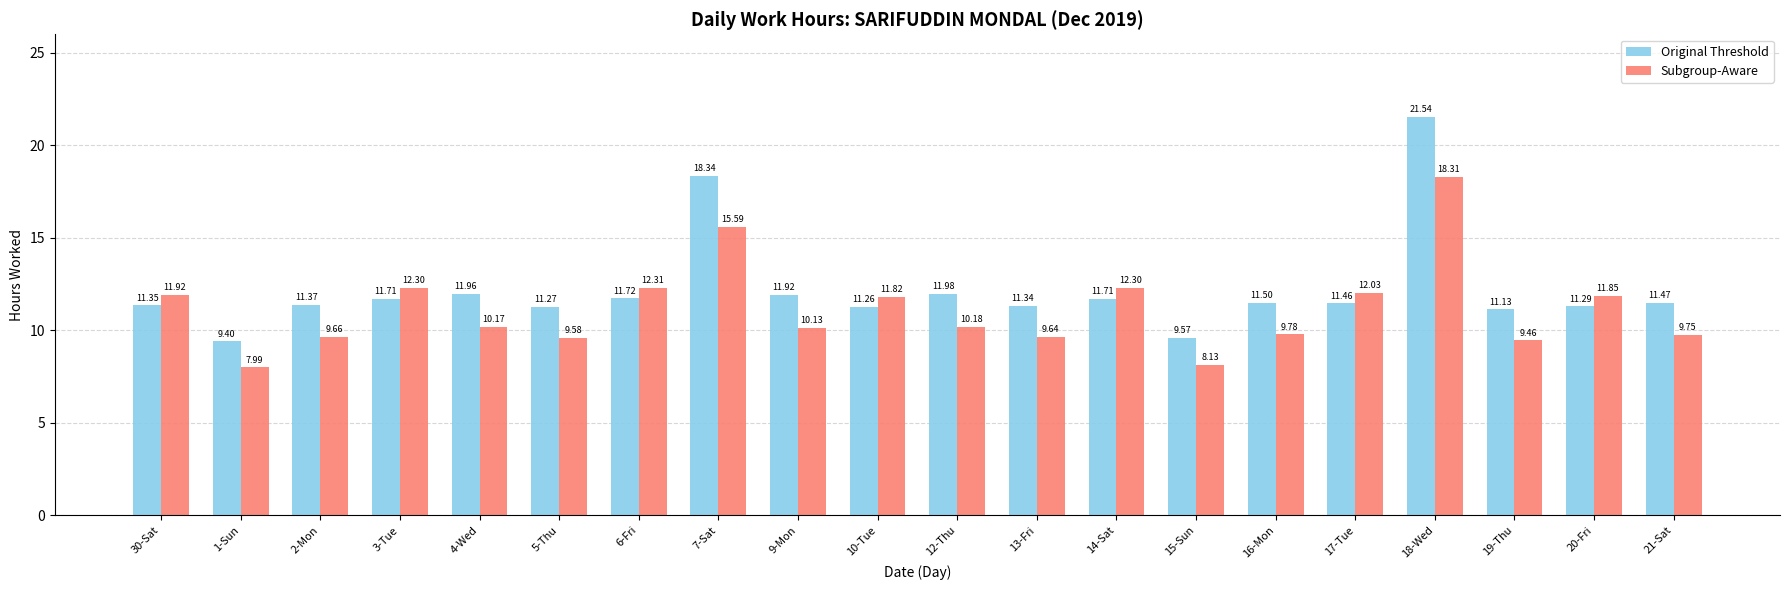

How many series are shown in this chart?

2